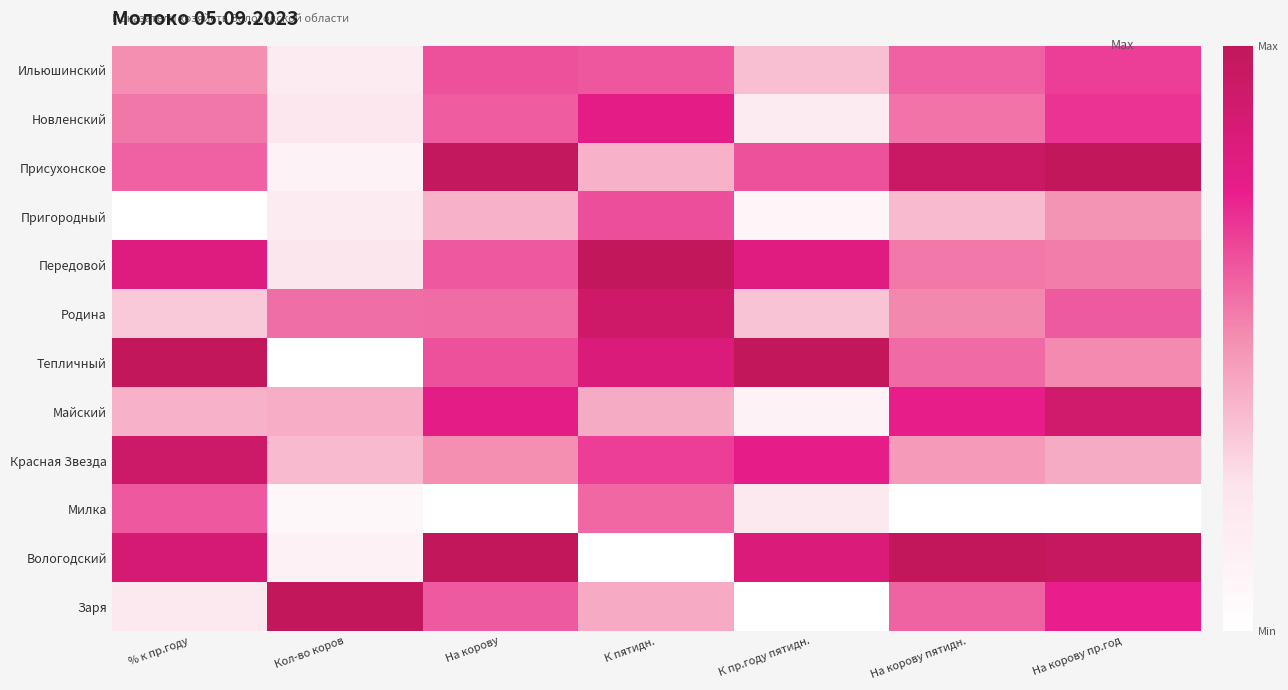

At which category is the sum across all series the highest?

На корову пр.год